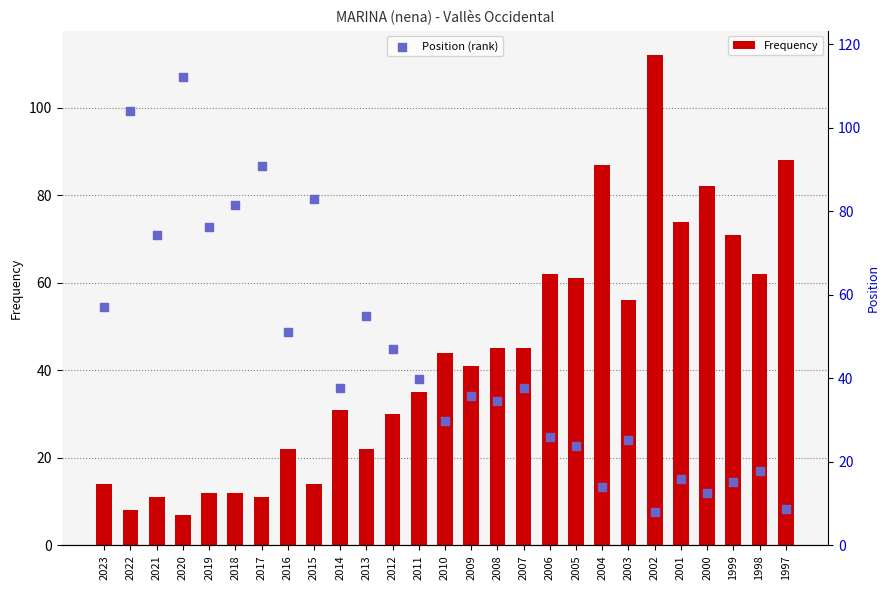

Which series has the largest Y range (max minus min)?

Frequency